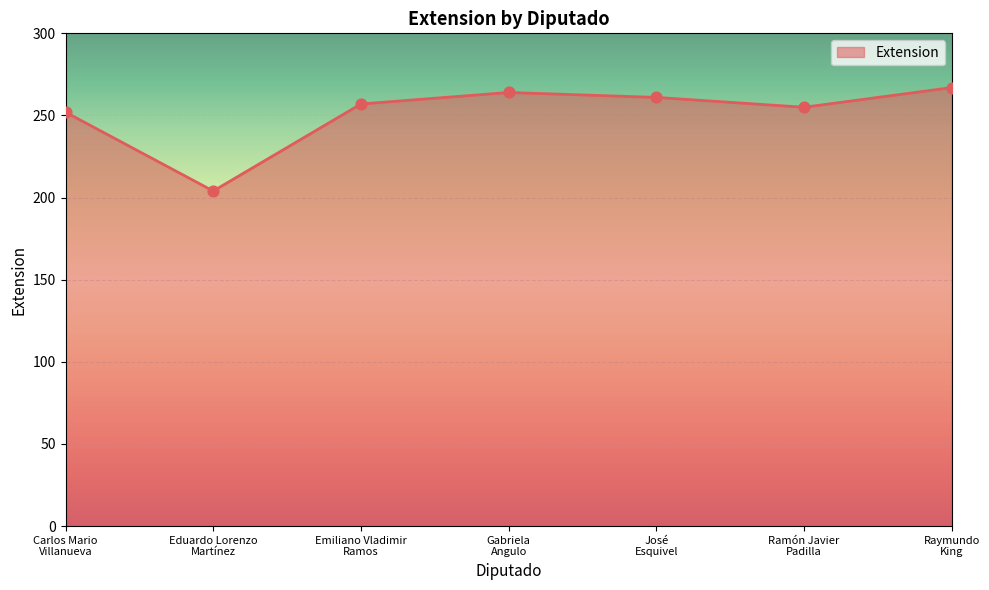

What is the change in value from Eduardo Lorenzo
Martínez to Ramón Javier
Padilla?

+51